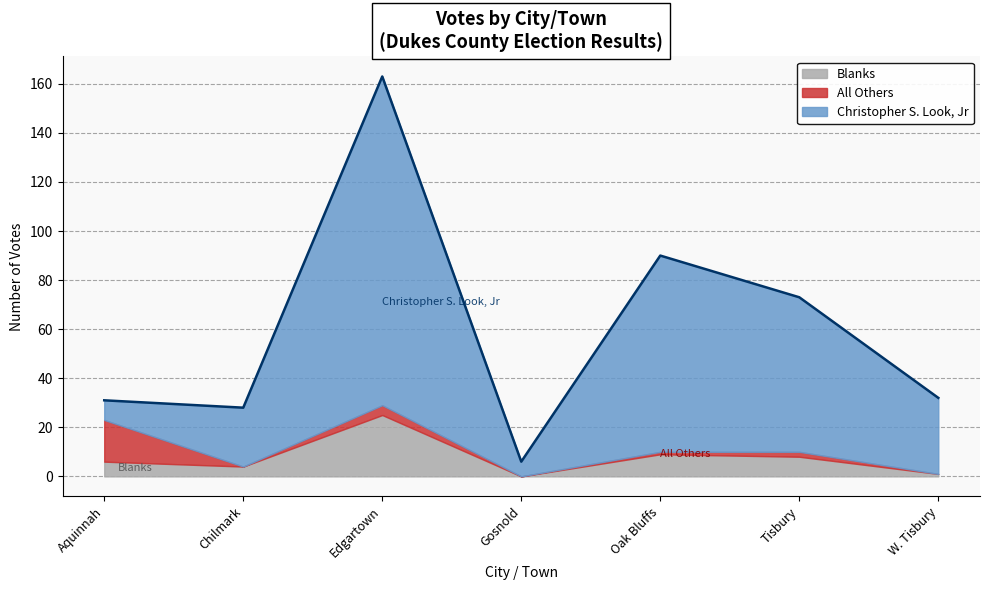

Does the chart display data point markers on the line(s)?

No